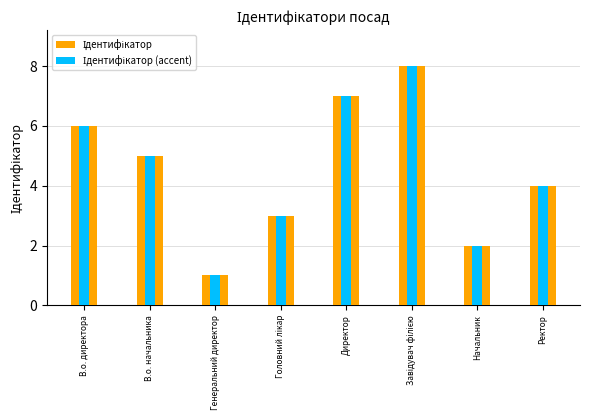

What are all the series names shown in the legend?

Ідентифікатор, Ідентифікатор (accent)